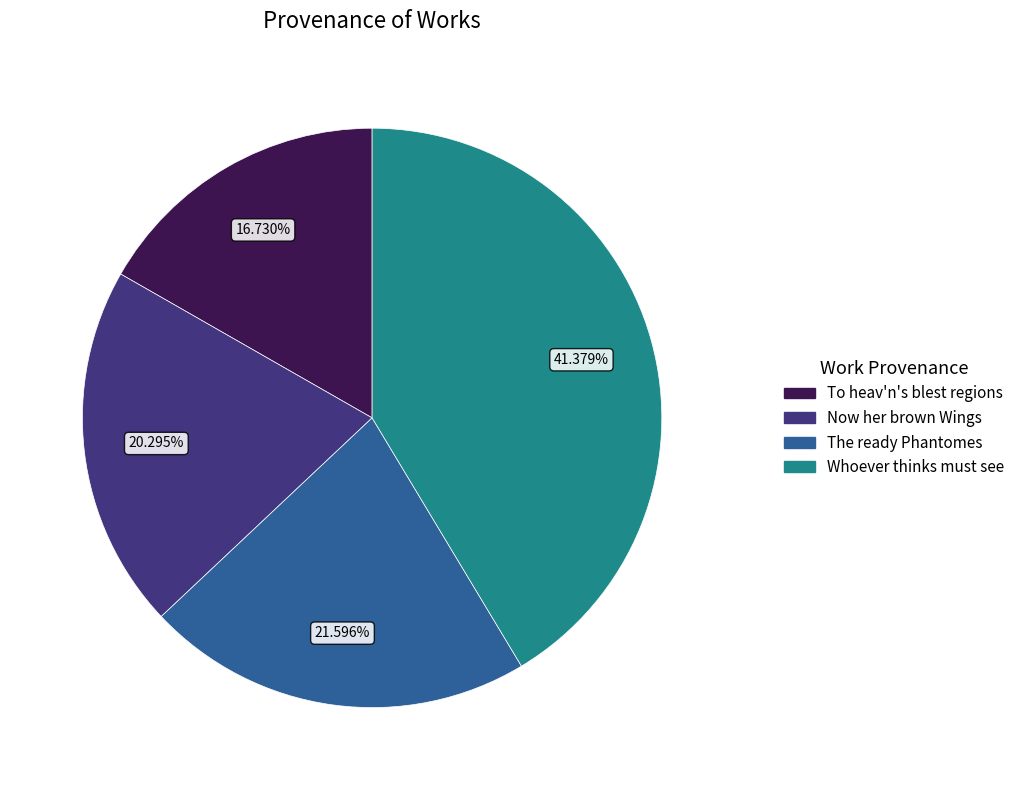

How many slices are in this pie chart?

4